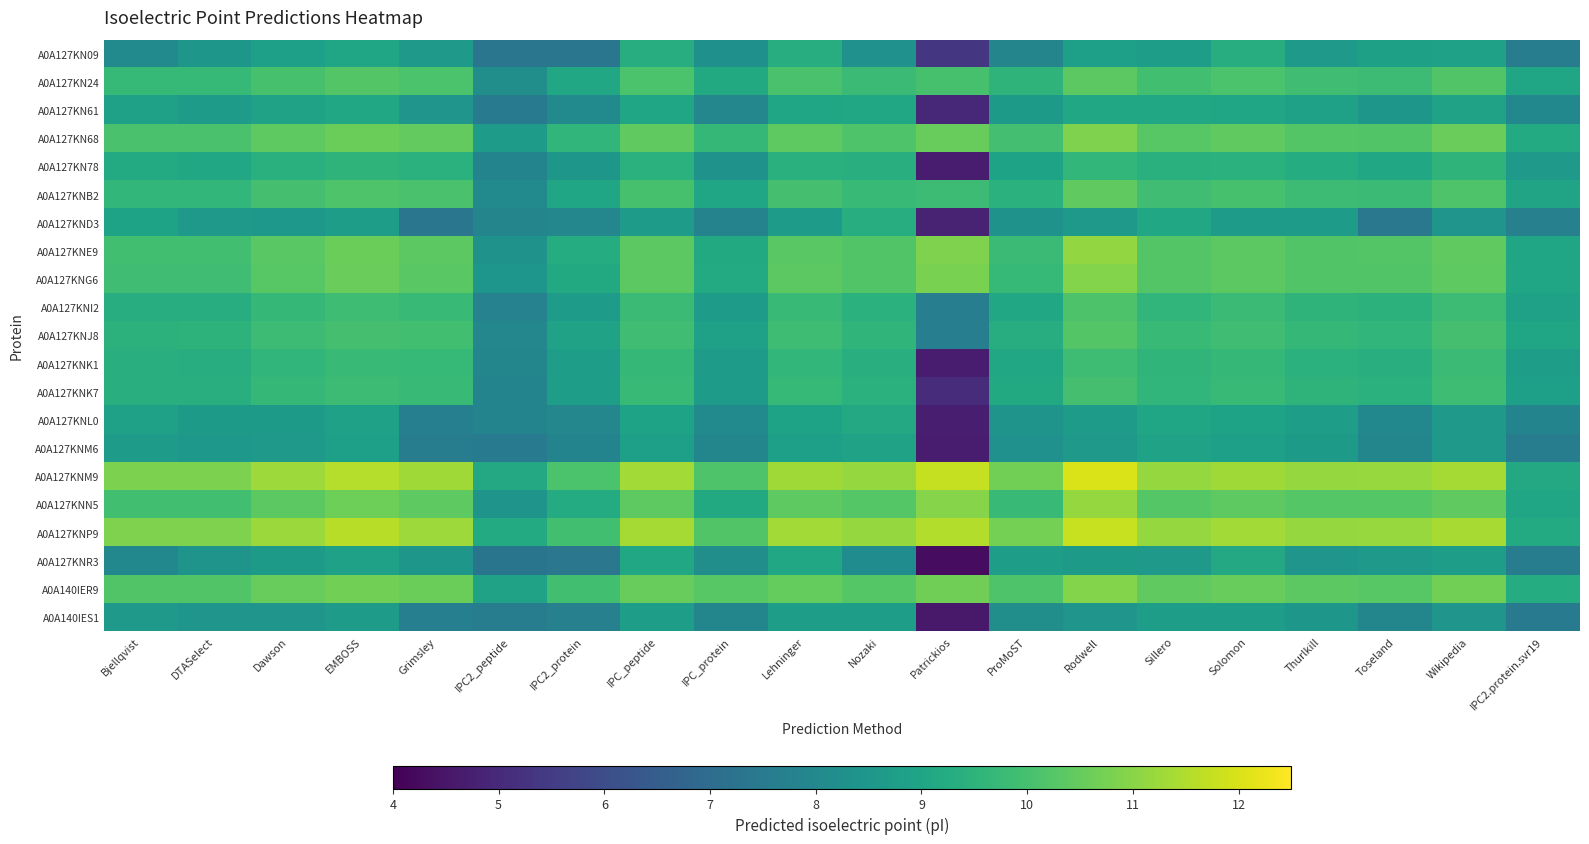

Reading left to right, what are all the values shown in this chart?

A0A127KN09: Bjellqvist=8.0	DTASelect=8.5	Dawson=8.8	EMBOSS=9.0	Grimsley=8.6	IPC2_peptide=7.3	IPC2_protein=7.4	IPC_peptide=9.3	IPC_protein=8.3	Lehninger=9.3	Nozaki=8.3	Patrickios=5.3	ProMoST=7.9	Rodwell=8.8	Sillero=8.7	Solomon=9.3	Thurlkill=8.6	Toseland=8.8	Wikipedia=8.9	IPC2.protein.svr19=7.6
A0A127KN24: Bjellqvist=9.7	DTASelect=9.7	Dawson=10.0	EMBOSS=10.2	Grimsley=10.1	IPC2_peptide=8.2	IPC2_protein=9.1	IPC_peptide=10.1	IPC_protein=9.2	Lehninger=10.1	Nozaki=9.8	Patrickios=10.0	ProMoST=9.5	Rodwell=10.4	Sillero=9.9	Solomon=10.1	Thurlkill=9.9	Toseland=9.8	Wikipedia=10.2	IPC2.protein.svr19=9.0
A0A127KN61: Bjellqvist=8.9	DTASelect=8.7	Dawson=8.9	EMBOSS=9.1	Grimsley=8.4	IPC2_peptide=7.5	IPC2_protein=8.0	IPC_peptide=9.0	IPC_protein=8.0	Lehninger=9.0	Nozaki=9.1	Patrickios=5.0	ProMoST=8.6	Rodwell=9.1	Sillero=9.1	Solomon=9.0	Thurlkill=8.9	Toseland=8.5	Wikipedia=8.9	IPC2.protein.svr19=8.0
A0A127KN68: Bjellqvist=10.0	DTASelect=10.0	Dawson=10.4	EMBOSS=10.6	Grimsley=10.5	IPC2_peptide=8.7	IPC2_protein=9.6	IPC_peptide=10.4	IPC_protein=9.7	Lehninger=10.4	Nozaki=10.2	Patrickios=10.5	ProMoST=10.0	Rodwell=10.9	Sillero=10.3	Solomon=10.4	Thurlkill=10.2	Toseland=10.2	Wikipedia=10.6	IPC2.protein.svr19=9.2
A0A127KN78: Bjellqvist=9.2	DTASelect=9.1	Dawson=9.4	EMBOSS=9.5	Grimsley=9.4	IPC2_peptide=7.8	IPC2_protein=8.5	IPC_peptide=9.4	IPC_protein=8.4	Lehninger=9.4	Nozaki=9.3	Patrickios=4.6	ProMoST=8.9	Rodwell=9.6	Sillero=9.4	Solomon=9.4	Thurlkill=9.3	Toseland=9.1	Wikipedia=9.5	IPC2.protein.svr19=8.6
A0A127KNB2: Bjellqvist=9.6	DTASelect=9.6	Dawson=10.0	EMBOSS=10.2	Grimsley=10.1	IPC2_peptide=8.1	IPC2_protein=9.0	IPC_peptide=10.0	IPC_protein=9.0	Lehninger=10.0	Nozaki=9.7	Patrickios=9.8	ProMoST=9.4	Rodwell=10.4	Sillero=9.9	Solomon=10.0	Thurlkill=9.8	Toseland=9.8	Wikipedia=10.1	IPC2.protein.svr19=9.0
A0A127KND3: Bjellqvist=8.9	DTASelect=8.6	Dawson=8.5	EMBOSS=8.8	Grimsley=7.3	IPC2_peptide=7.9	IPC2_protein=7.9	IPC_peptide=8.7	IPC_protein=7.8	Lehninger=8.7	Nozaki=9.3	Patrickios=4.9	ProMoST=8.4	Rodwell=8.6	Sillero=9.0	Solomon=8.7	Thurlkill=8.7	Toseland=7.4	Wikipedia=8.4	IPC2.protein.svr19=7.7
A0A127KNE9: Bjellqvist=9.9	DTASelect=9.9	Dawson=10.3	EMBOSS=10.6	Grimsley=10.4	IPC2_peptide=8.3	IPC2_protein=9.3	IPC_peptide=10.4	IPC_protein=9.2	Lehninger=10.3	Nozaki=10.2	Patrickios=10.9	ProMoST=9.8	Rodwell=11.1	Sillero=10.2	Solomon=10.3	Thurlkill=10.2	Toseland=10.2	Wikipedia=10.4	IPC2.protein.svr19=9.0
A0A127KNG6: Bjellqvist=9.9	DTASelect=9.9	Dawson=10.3	EMBOSS=10.6	Grimsley=10.3	IPC2_peptide=8.5	IPC2_protein=9.2	IPC_peptide=10.4	IPC_protein=9.2	Lehninger=10.3	Nozaki=10.2	Patrickios=10.8	ProMoST=9.7	Rodwell=10.9	Sillero=10.2	Solomon=10.3	Thurlkill=10.2	Toseland=10.2	Wikipedia=10.4	IPC2.protein.svr19=9.0
A0A127KNI2: Bjellqvist=9.3	DTASelect=9.3	Dawson=9.7	EMBOSS=9.9	Grimsley=9.8	IPC2_peptide=7.8	IPC2_protein=8.7	IPC_peptide=9.8	IPC_protein=8.7	Lehninger=9.8	Nozaki=9.4	Patrickios=7.6	ProMoST=9.1	Rodwell=10.1	Sillero=9.6	Solomon=9.8	Thurlkill=9.5	Toseland=9.5	Wikipedia=9.8	IPC2.protein.svr19=8.9
A0A127KNJ8: Bjellqvist=9.5	DTASelect=9.5	Dawson=9.8	EMBOSS=10.0	Grimsley=9.9	IPC2_peptide=7.9	IPC2_protein=8.9	IPC_peptide=9.9	IPC_protein=8.9	Lehninger=9.9	Nozaki=9.5	Patrickios=7.6	ProMoST=9.3	Rodwell=10.2	Sillero=9.7	Solomon=9.9	Thurlkill=9.7	Toseland=9.6	Wikipedia=10.0	IPC2.protein.svr19=9.0
A0A127KNK1: Bjellqvist=9.3	DTASelect=9.3	Dawson=9.6	EMBOSS=9.8	Grimsley=9.7	IPC2_peptide=7.9	IPC2_protein=8.8	IPC_peptide=9.7	IPC_protein=8.7	Lehninger=9.6	Nozaki=9.4	Patrickios=4.7	ProMoST=9.1	Rodwell=9.9	Sillero=9.5	Solomon=9.7	Thurlkill=9.4	Toseland=9.3	Wikipedia=9.8	IPC2.protein.svr19=8.8
A0A127KNK7: Bjellqvist=9.4	DTASelect=9.4	Dawson=9.7	EMBOSS=9.8	Grimsley=9.8	IPC2_peptide=7.8	IPC2_protein=8.8	IPC_peptide=9.7	IPC_protein=8.7	Lehninger=9.7	Nozaki=9.4	Patrickios=5.1	ProMoST=9.2	Rodwell=10.0	Sillero=9.6	Solomon=9.7	Thurlkill=9.5	Toseland=9.4	Wikipedia=9.9	IPC2.protein.svr19=8.8
A0A127KNL0: Bjellqvist=8.9	DTASelect=8.6	Dawson=8.6	EMBOSS=8.9	Grimsley=7.7	IPC2_peptide=7.8	IPC2_protein=8.0	IPC_peptide=8.9	IPC_protein=8.0	Lehninger=8.9	Nozaki=9.1	Patrickios=4.7	ProMoST=8.4	Rodwell=8.7	Sillero=9.0	Solomon=8.9	Thurlkill=8.7	Toseland=8.0	Wikipedia=8.6	IPC2.protein.svr19=7.9
A0A127KNM6: Bjellqvist=8.7	DTASelect=8.5	Dawson=8.6	EMBOSS=8.8	Grimsley=7.6	IPC2_peptide=7.5	IPC2_protein=7.8	IPC_peptide=8.8	IPC_protein=7.9	Lehninger=8.8	Nozaki=8.9	Patrickios=4.7	ProMoST=8.3	Rodwell=8.6	Sillero=8.9	Solomon=8.8	Thurlkill=8.6	Toseland=7.9	Wikipedia=8.6	IPC2.protein.svr19=7.6
A0A127KNM9: Bjellqvist=10.8	DTASelect=10.8	Dawson=11.3	EMBOSS=11.6	Grimsley=11.3	IPC2_peptide=9.1	IPC2_protein=10.1	IPC_peptide=11.3	IPC_protein=10.1	Lehninger=11.3	Nozaki=11.2	Patrickios=11.7	ProMoST=10.7	Rodwell=12.0	Sillero=11.2	Solomon=11.3	Thurlkill=11.2	Toseland=11.2	Wikipedia=11.3	IPC2.protein.svr19=9.1
A0A127KNN5: Bjellqvist=9.9	DTASelect=9.9	Dawson=10.3	EMBOSS=10.6	Grimsley=10.4	IPC2_peptide=8.4	IPC2_protein=9.2	IPC_peptide=10.4	IPC_protein=9.2	Lehninger=10.4	Nozaki=10.2	Patrickios=10.9	ProMoST=9.7	Rodwell=11.2	Sillero=10.3	Solomon=10.4	Thurlkill=10.2	Toseland=10.3	Wikipedia=10.4	IPC2.protein.svr19=9.0
A0A127KNP9: Bjellqvist=10.8	DTASelect=10.8	Dawson=11.2	EMBOSS=11.6	Grimsley=11.2	IPC2_peptide=9.2	IPC2_protein=9.9	IPC_peptide=11.3	IPC_protein=10.2	Lehninger=11.3	Nozaki=11.2	Patrickios=11.5	ProMoST=10.7	Rodwell=11.8	Sillero=11.2	Solomon=11.3	Thurlkill=11.2	Toseland=11.2	Wikipedia=11.4	IPC2.protein.svr19=9.2
A0A127KNR3: Bjellqvist=8.0	DTASelect=8.4	Dawson=8.6	EMBOSS=8.9	Grimsley=8.5	IPC2_peptide=7.3	IPC2_protein=7.4	IPC_peptide=9.1	IPC_protein=8.2	Lehninger=9.1	Nozaki=8.1	Patrickios=4.3	ProMoST=8.8	Rodwell=8.6	Sillero=8.6	Solomon=9.1	Thurlkill=8.4	Toseland=8.6	Wikipedia=8.8	IPC2.protein.svr19=7.6
A0A140IER9: Bjellqvist=10.2	DTASelect=10.2	Dawson=10.5	EMBOSS=10.7	Grimsley=10.6	IPC2_peptide=8.9	IPC2_protein=9.9	IPC_peptide=10.5	IPC_protein=10.3	Lehninger=10.5	Nozaki=10.3	Patrickios=10.6	ProMoST=10.2	Rodwell=10.9	Sillero=10.4	Solomon=10.5	Thurlkill=10.3	Toseland=10.3	Wikipedia=10.7	IPC2.protein.svr19=9.3
A0A140IES1: Bjellqvist=8.6	DTASelect=8.4	Dawson=8.4	EMBOSS=8.7	Grimsley=7.7	IPC2_peptide=7.6	IPC2_protein=7.7	IPC_peptide=8.8	IPC_protein=7.9	Lehninger=8.8	Nozaki=8.7	Patrickios=4.6	ProMoST=8.2	Rodwell=8.4	Sillero=8.8	Solomon=8.8	Thurlkill=8.5	Toseland=7.9	Wikipedia=8.4	IPC2.protein.svr19=7.5